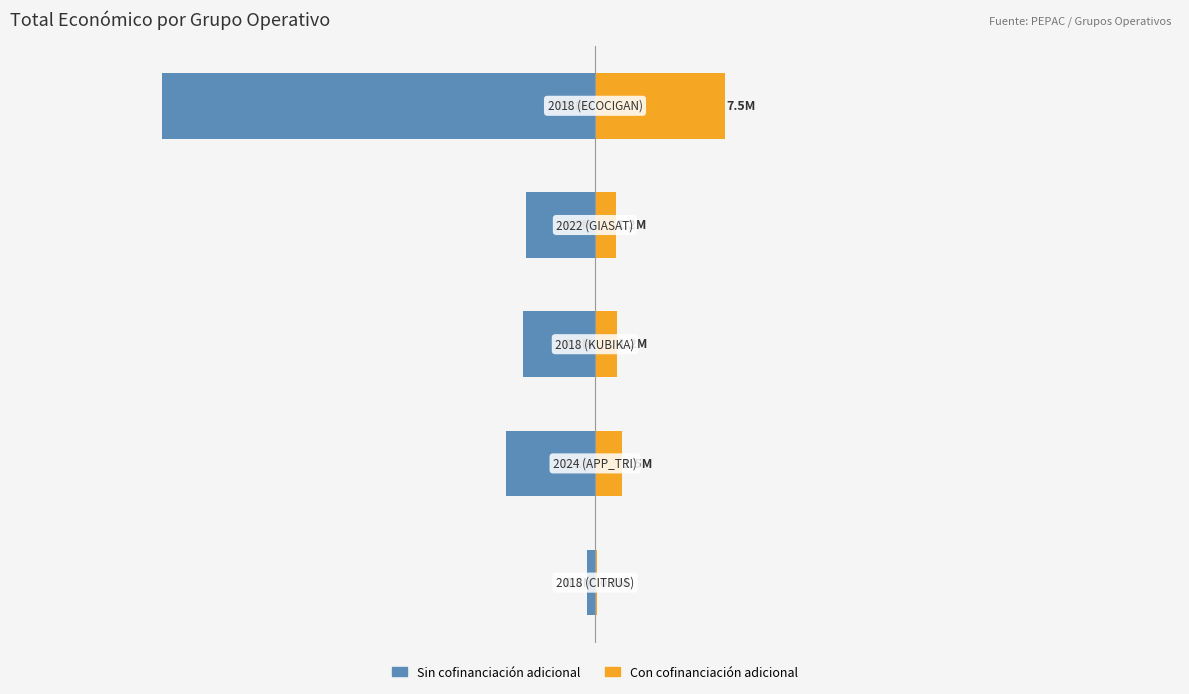

Reading left to right, transcribe all the data shown in this chart.

Without Mortgage: -0.5	-5.1	-4.1	-4.0	-24.8
With Mortgage: 0.1	1.5	1.2	1.2	7.5